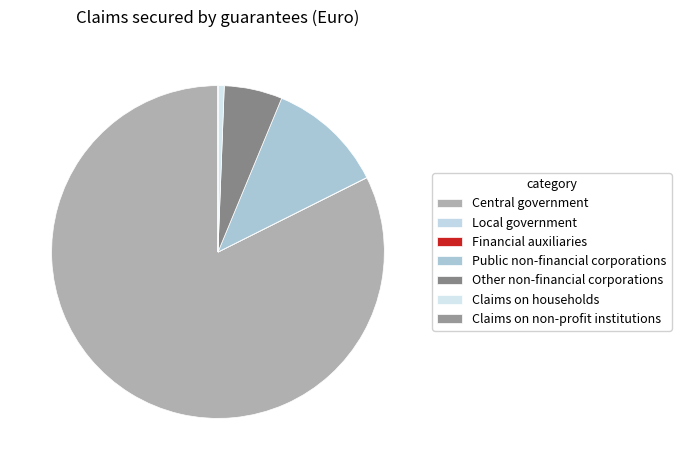

To the nearest percent, what is the difference between the largest and smallest slice percentages?

82%